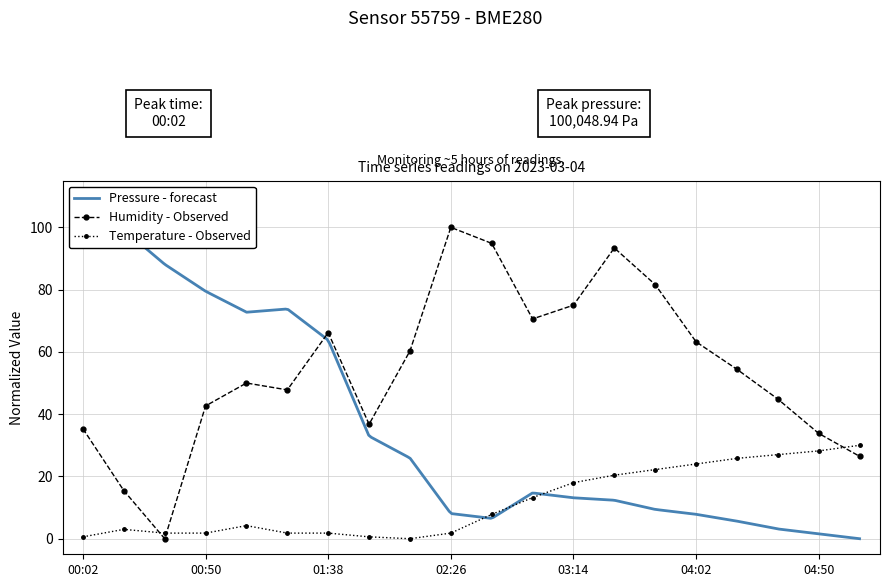

The value of Humidity - Observed at 00:50 is 42.6. True or false?

True